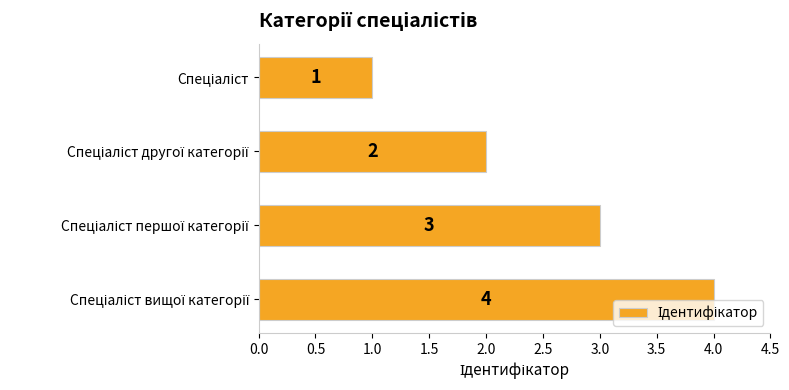

What is the value of the 2nd bar from the top?

2